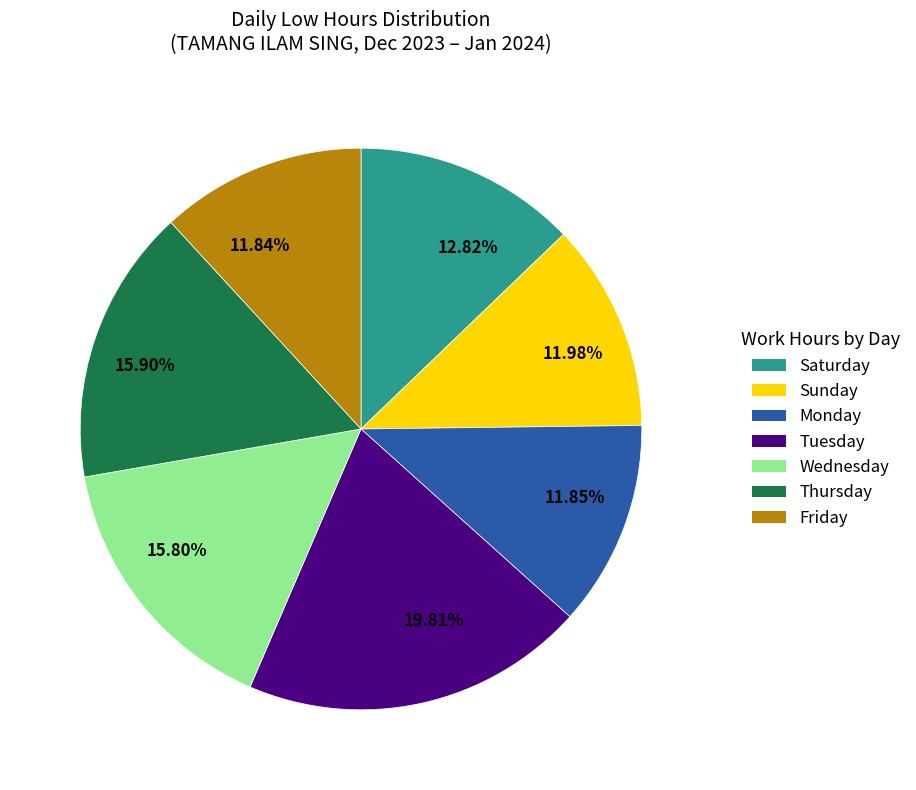

Is there any slice that represents more than half of the pie?

No